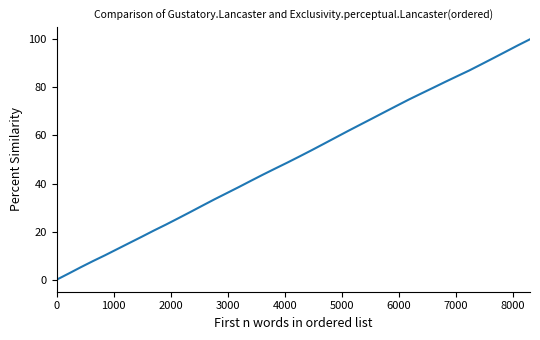

True or false: the data has more than 1 interior local peaks.

False